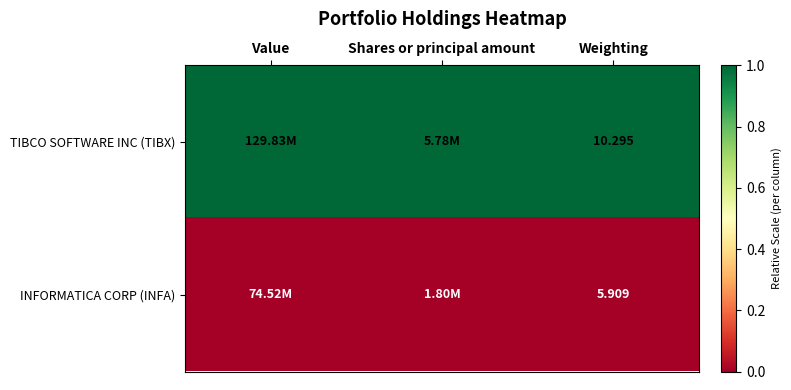

How many categories are shown in the chart?

3